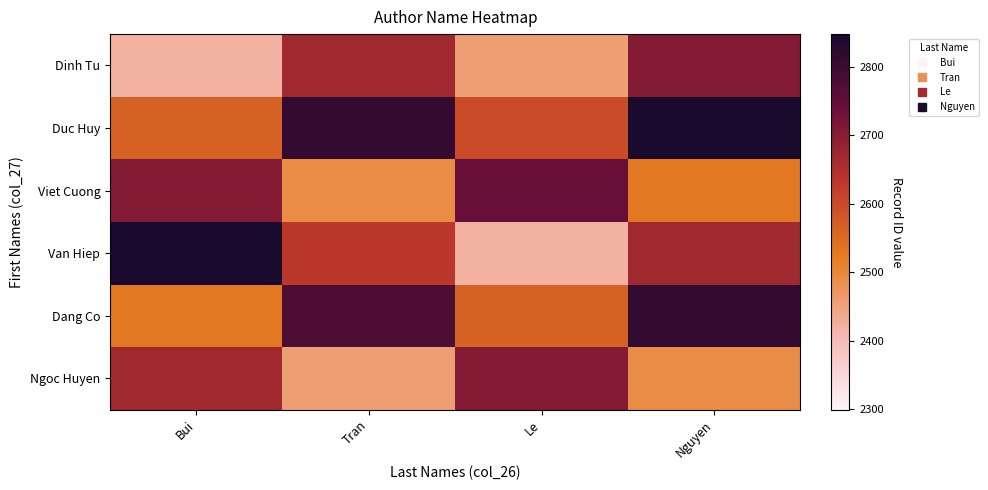

Reading left to right, list all the values displayed in this chart.

Dinh Tu: Bui=2420.8	Tran=2670.0	Le=2456.4	Nguyen=2705.6
Duc Huy: Bui=2563.2	Tran=2812.4	Le=2598.8	Nguyen=2848.0
Viet Cuong: Bui=2705.6	Tran=2492.0	Le=2741.2	Nguyen=2527.6
Van Hiep: Bui=2848.0	Tran=2634.4	Le=2420.8	Nguyen=2670.0
Dang Co: Bui=2527.6	Tran=2776.8	Le=2563.2	Nguyen=2812.4
Ngoc Huyen: Bui=2670.0	Tran=2456.4	Le=2705.6	Nguyen=2492.0